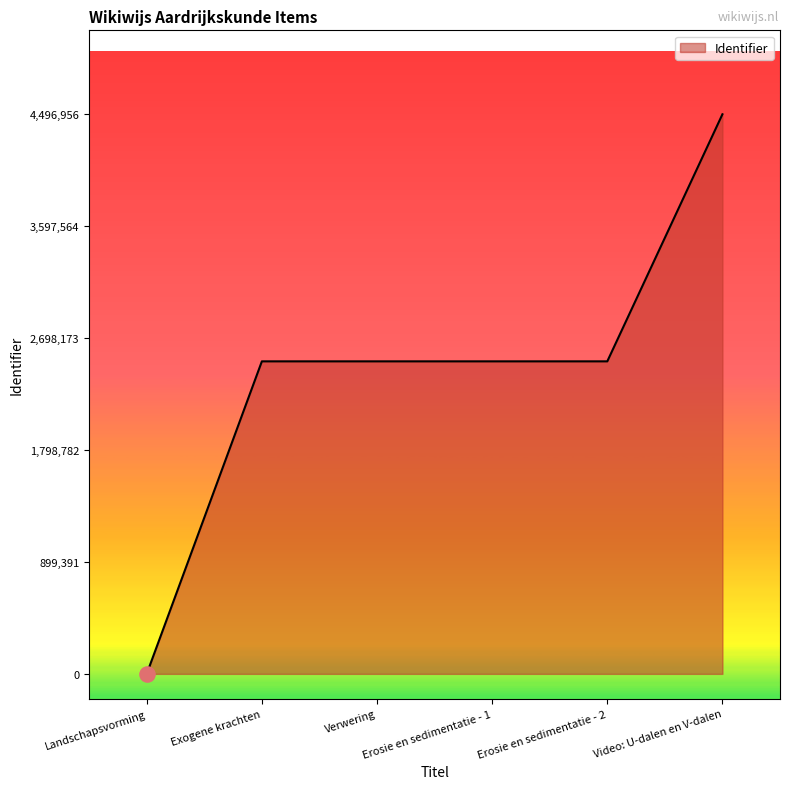

What is the ratio of the value at Erosie en sedimentatie - 2 to the value at Verwering?

1.0